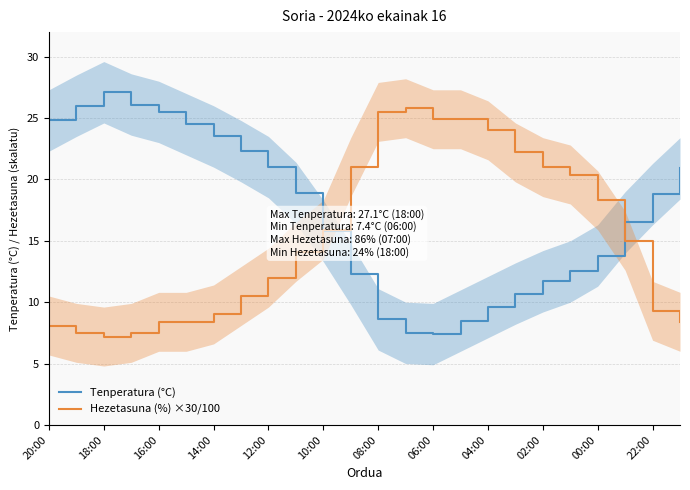

What is the sum of all Tenperatura (°C) values?

414.3